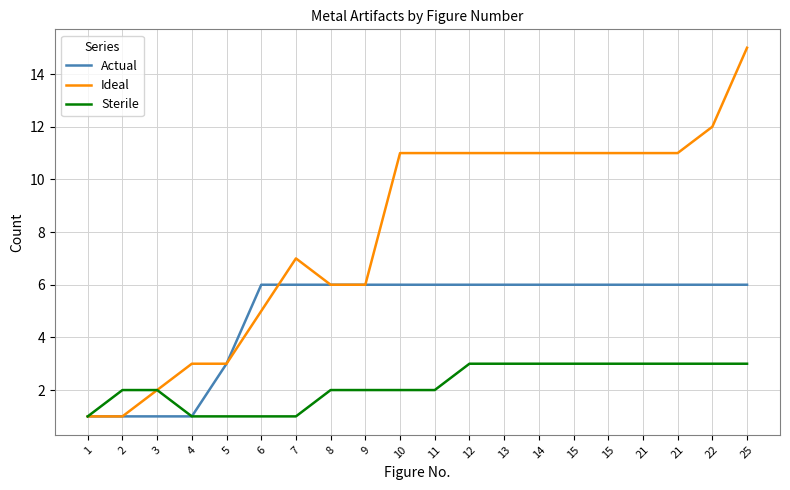

At how many categories does at least one series exceed 4?

15